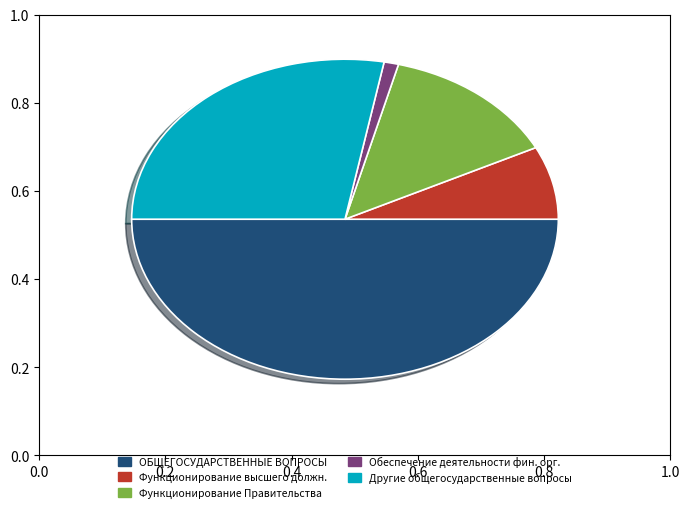

Is there a majority slice in this chart?

No